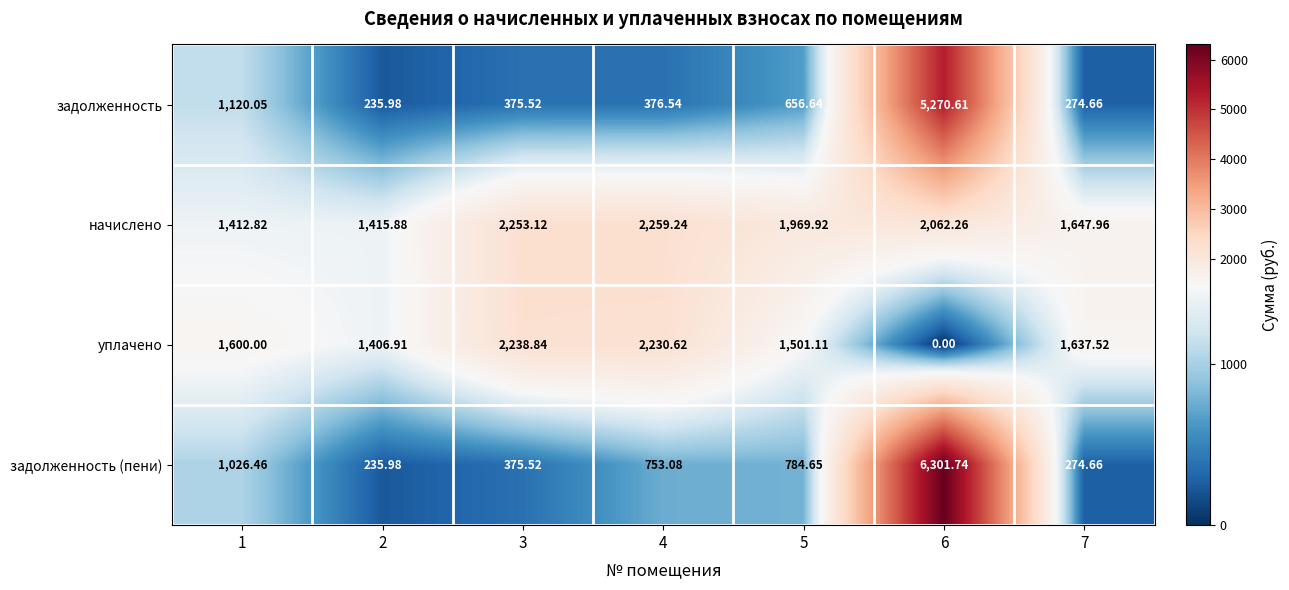

List the series in order of their peak value, lowest first.

уплачено, начислено, задолженность, задолженность (пени)